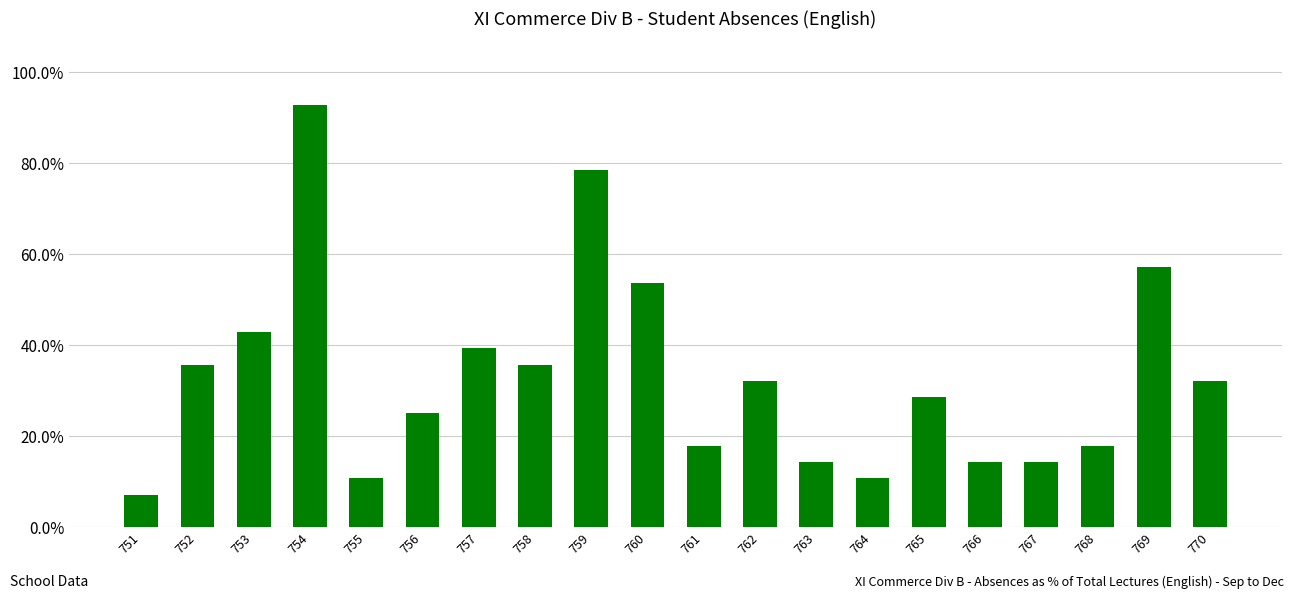

At which label is the value closest to 50?

760